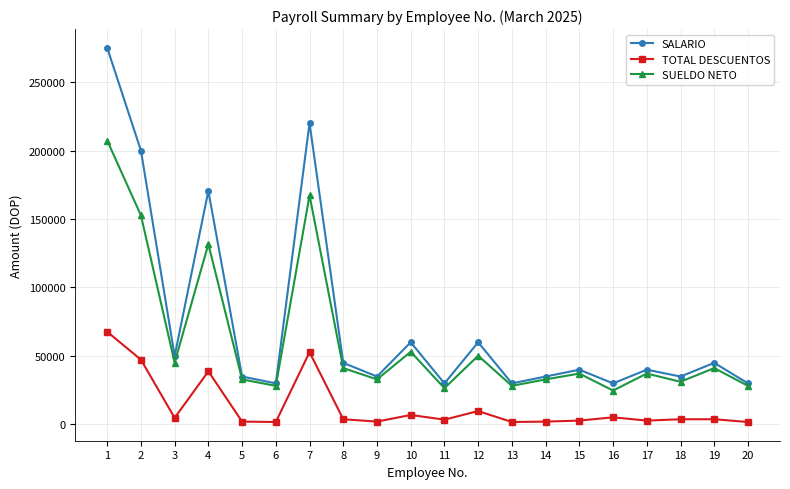

Which series has the largest range (max minus min)?

SALARIO